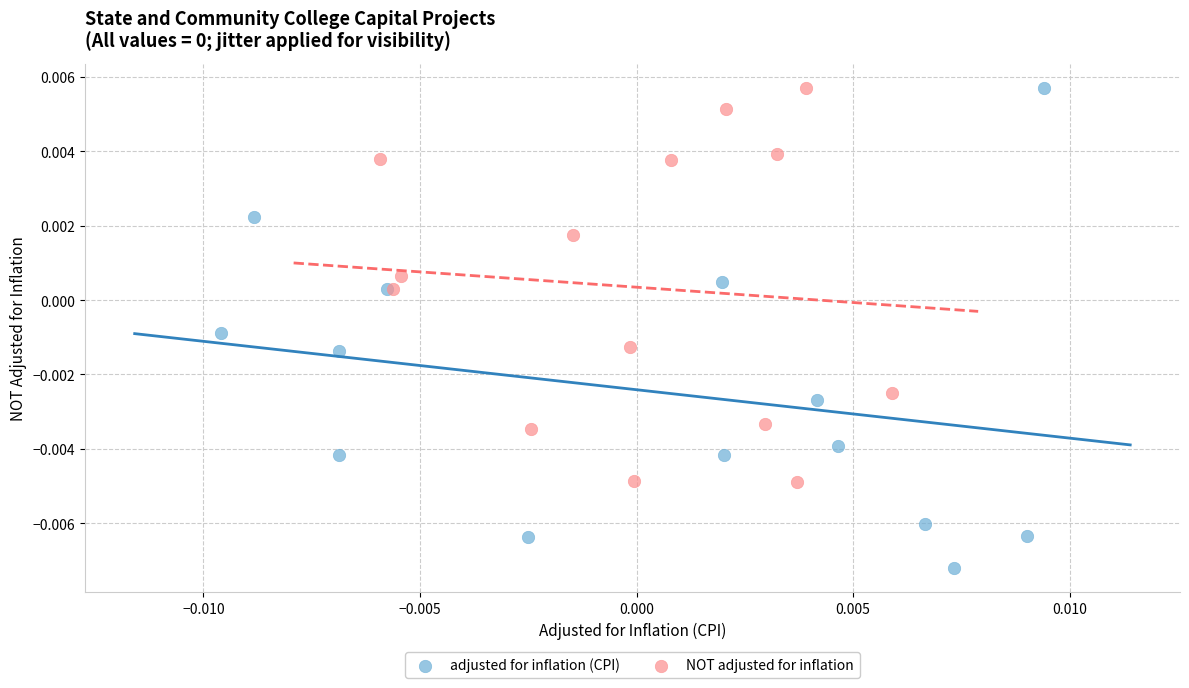

Which series has the widest spread of Y values?

adjusted for inflation (CPI)